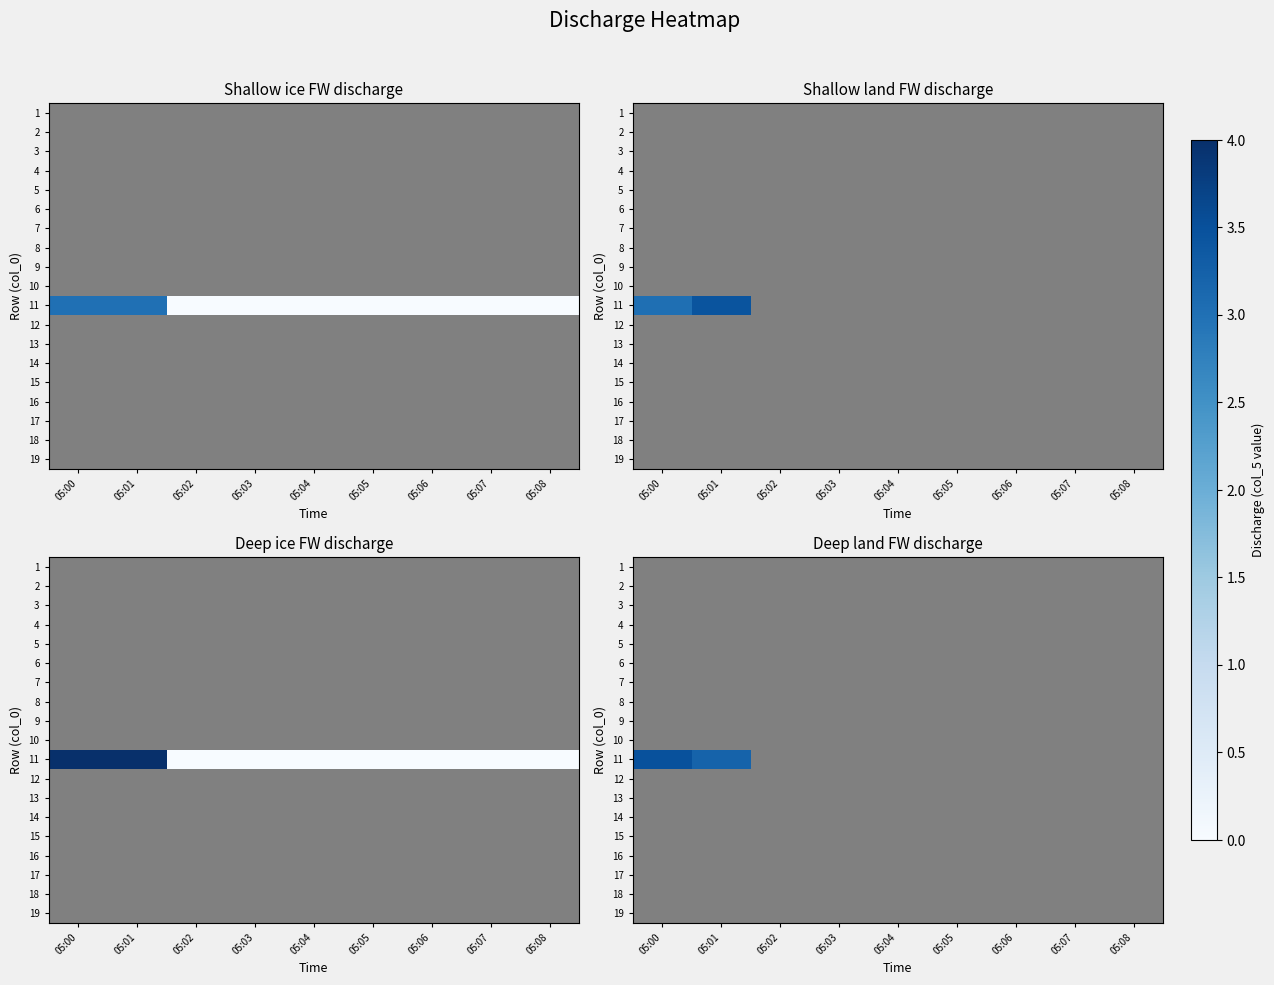

Rank the categories by row_9 value from lowest to highest.

05:00, 05:01, 05:02, 05:03, 05:04, 05:05, 05:06, 05:07, 05:08